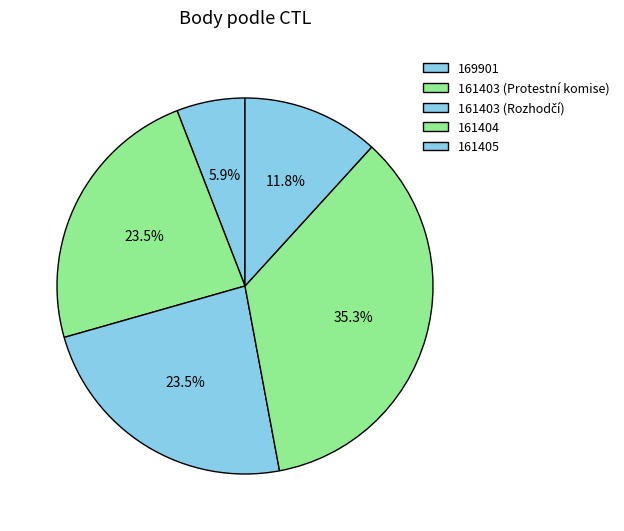

How many slices are in this pie chart?

5